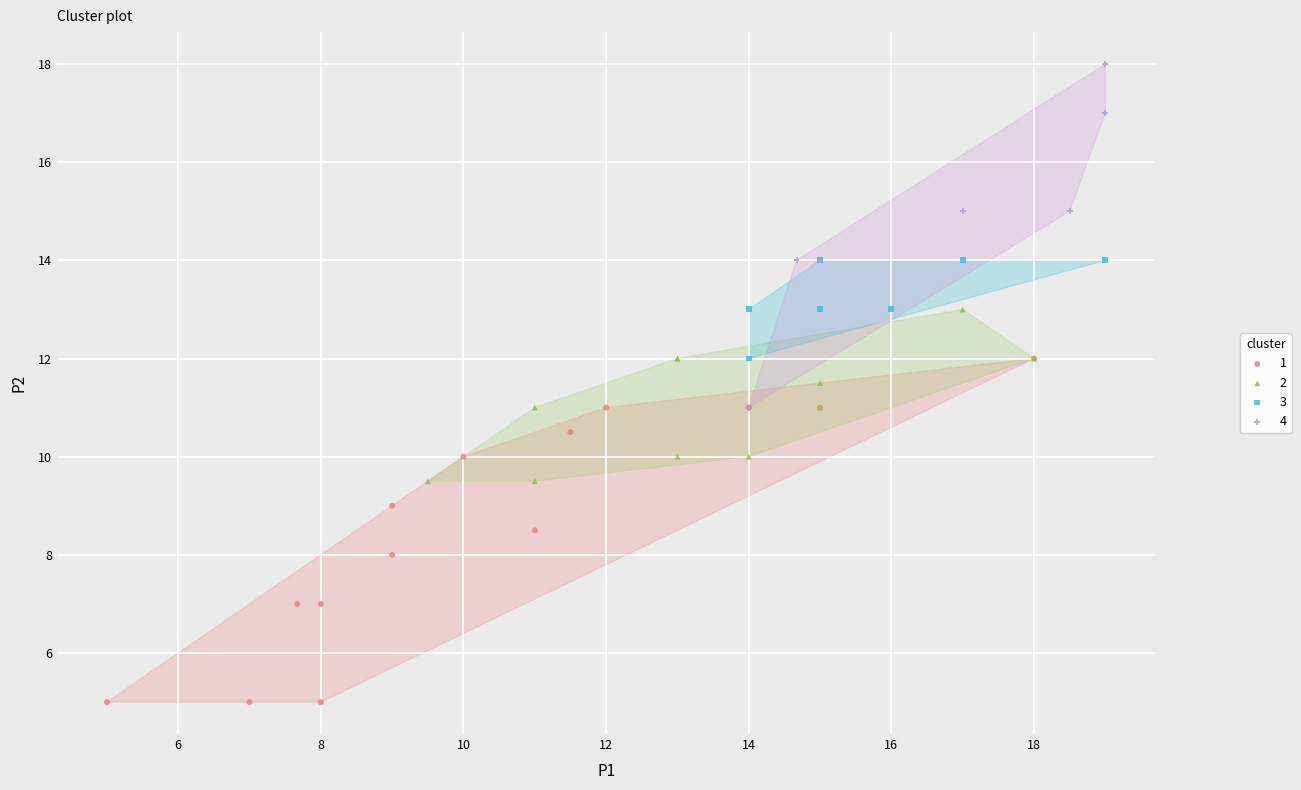

Which series reaches the maximum Y coordinate?

4